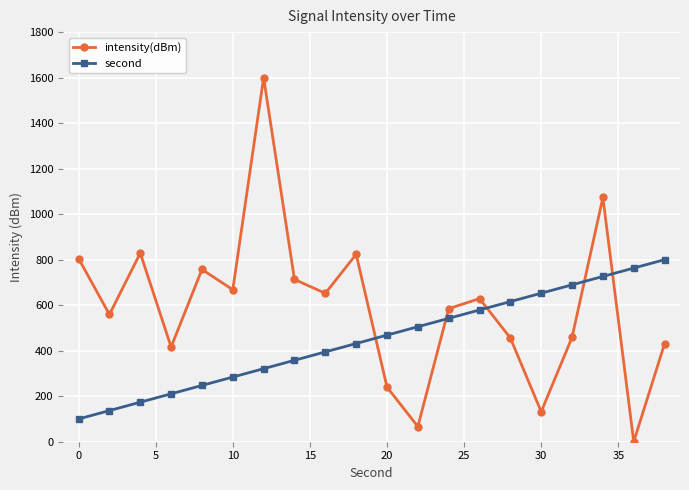

Does the chart display data point markers on the line(s)?

Yes